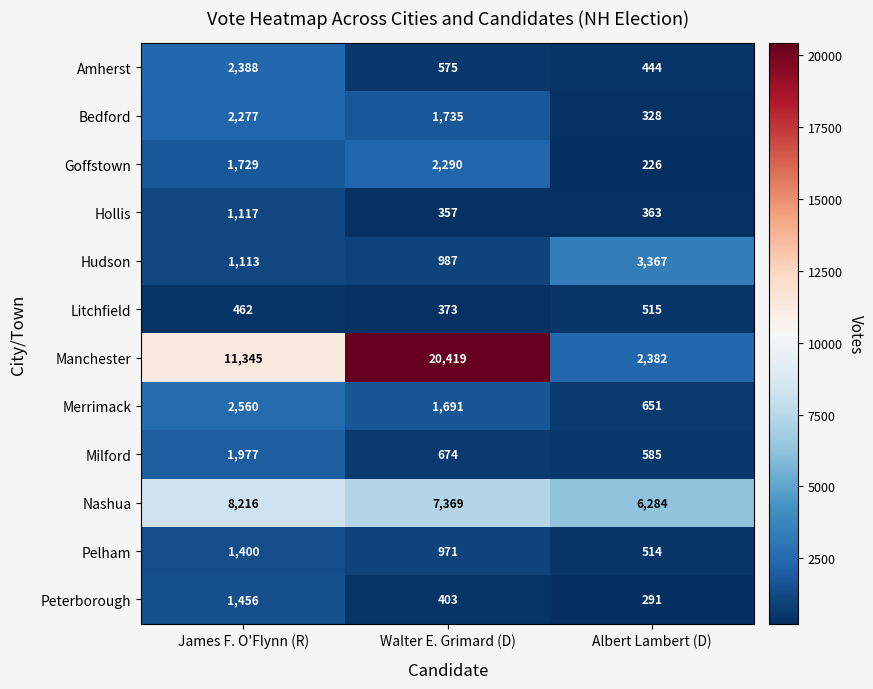

What is the difference between the Bedford values at Walter E. Grimard (D) and James F. O'Flynn (R)?

542